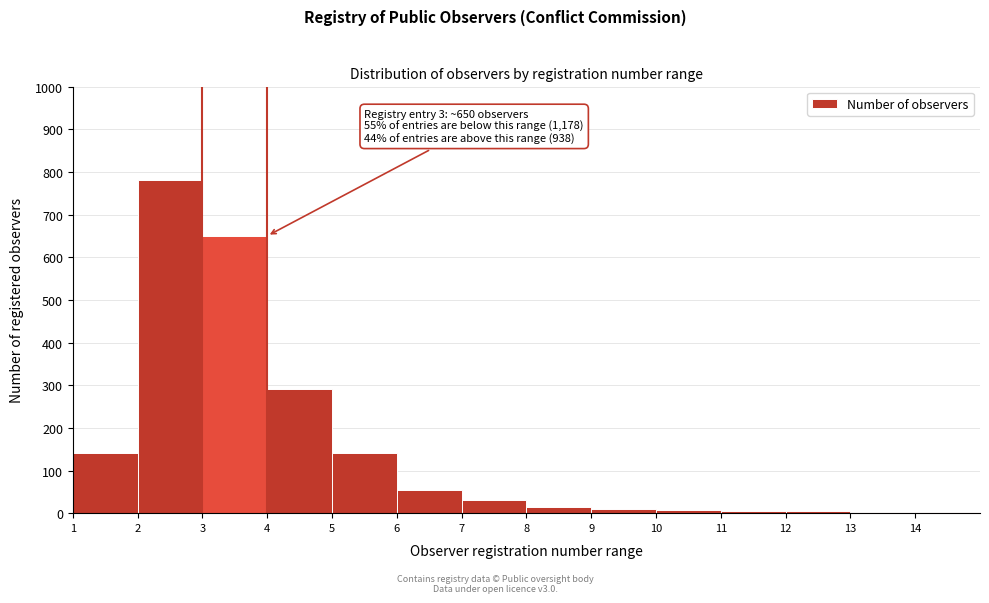

Which range on the x-axis has the tallest bar?

2 to 3